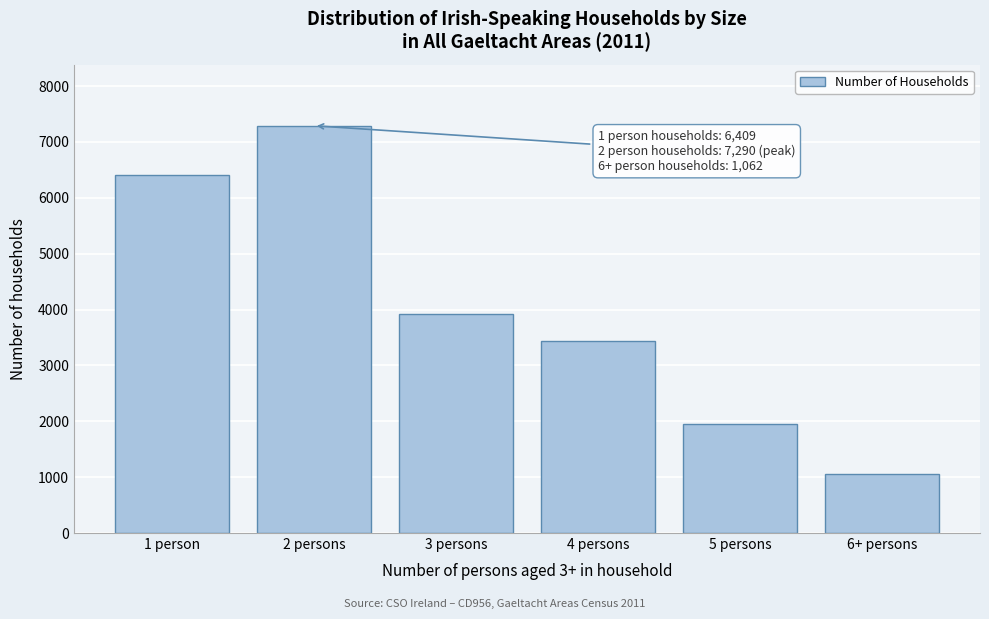

Reading left to right, what are all the values shown in this chart?

6409	7290	3917	3437	1956	1062